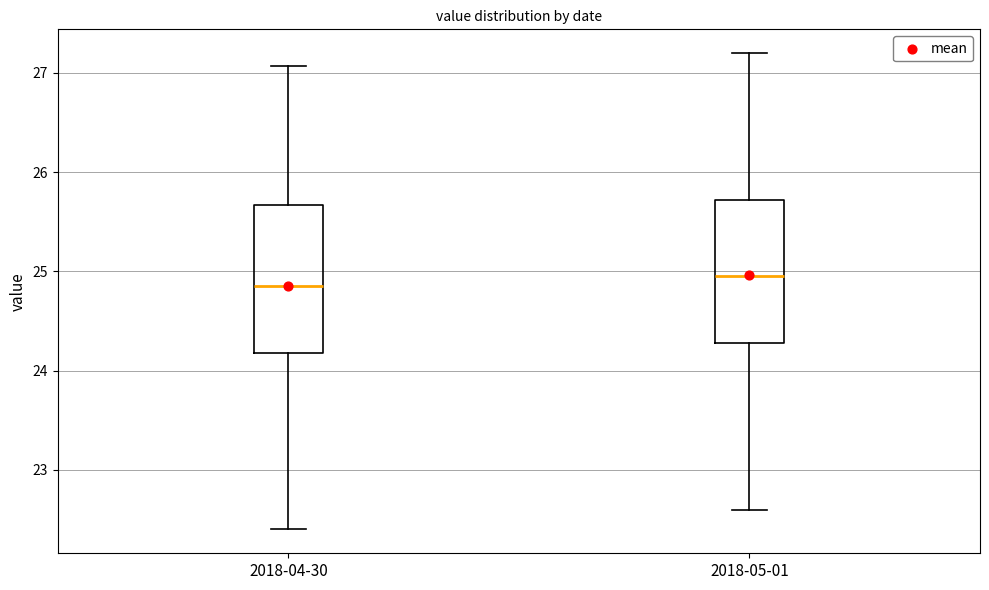

Reading left to right, read every box against the y-axis: the position of its median line, the range the box covers, and the ends of its whiskers. The values are not printed on the chart, so give them approximately, as read against the axis.

2018-04-30: median 24.9, box 24.2 to 25.7, whiskers 22.4 to 27.1
2018-05-01: median 25.0, box 24.3 to 25.7, whiskers 22.6 to 27.2